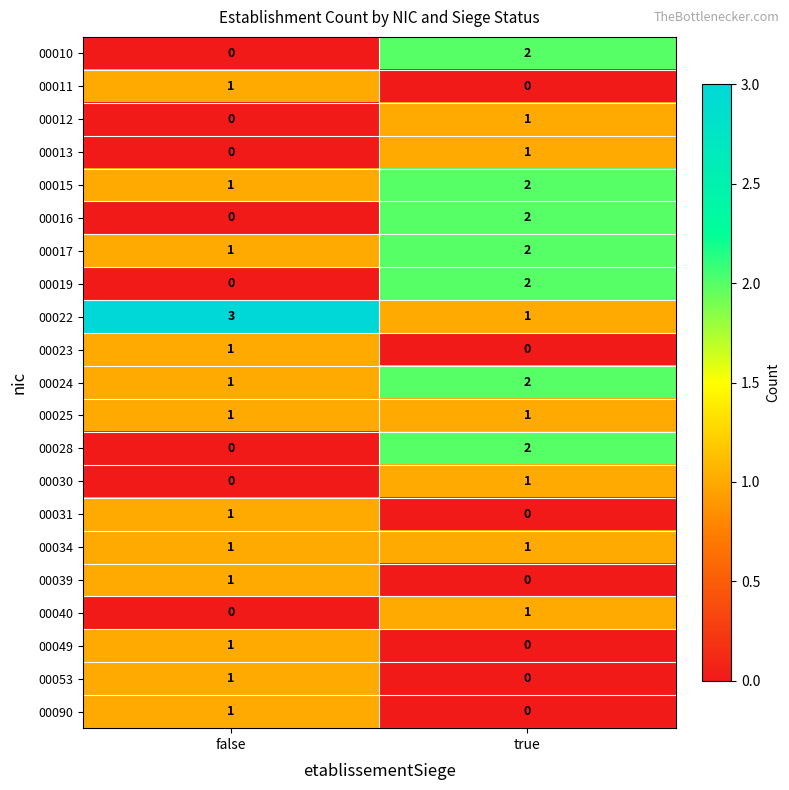

What is the difference between the highest and lowest values at false?

3